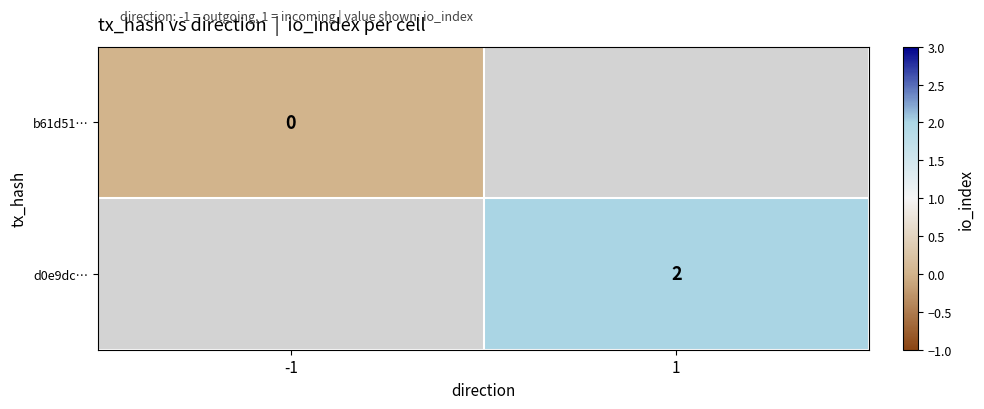

Is the value of b61d51… at -1 greater than the value of d0e9dc… at 1?

No